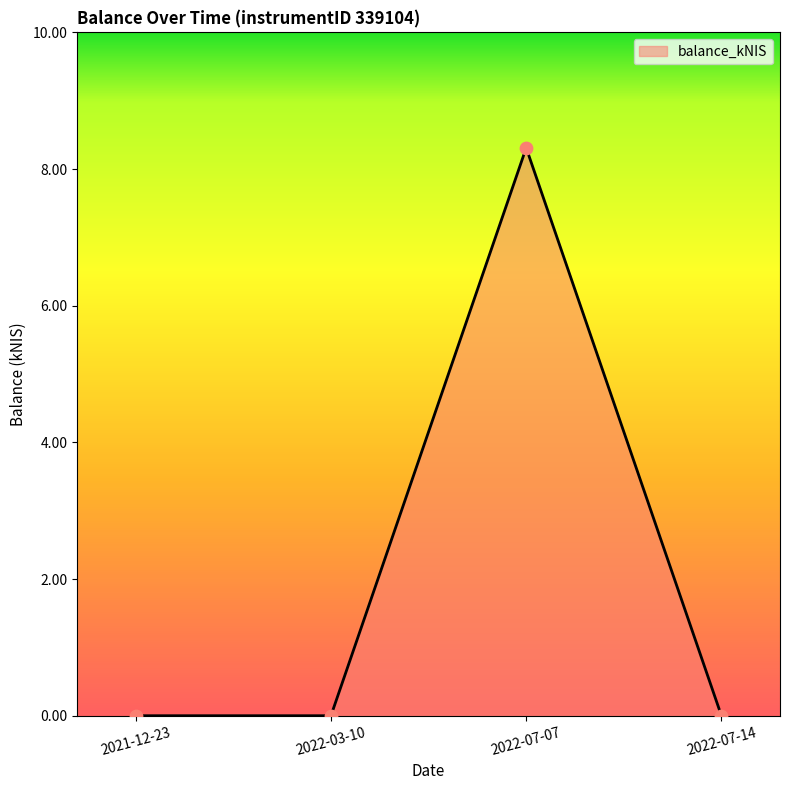

What is the change in value from 2021-12-23 to 2022-07-07?

+8.3